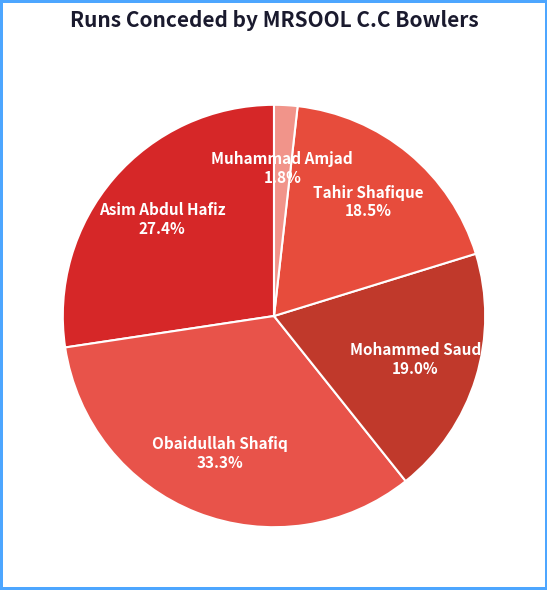

Count the number of slices in the pie.

5